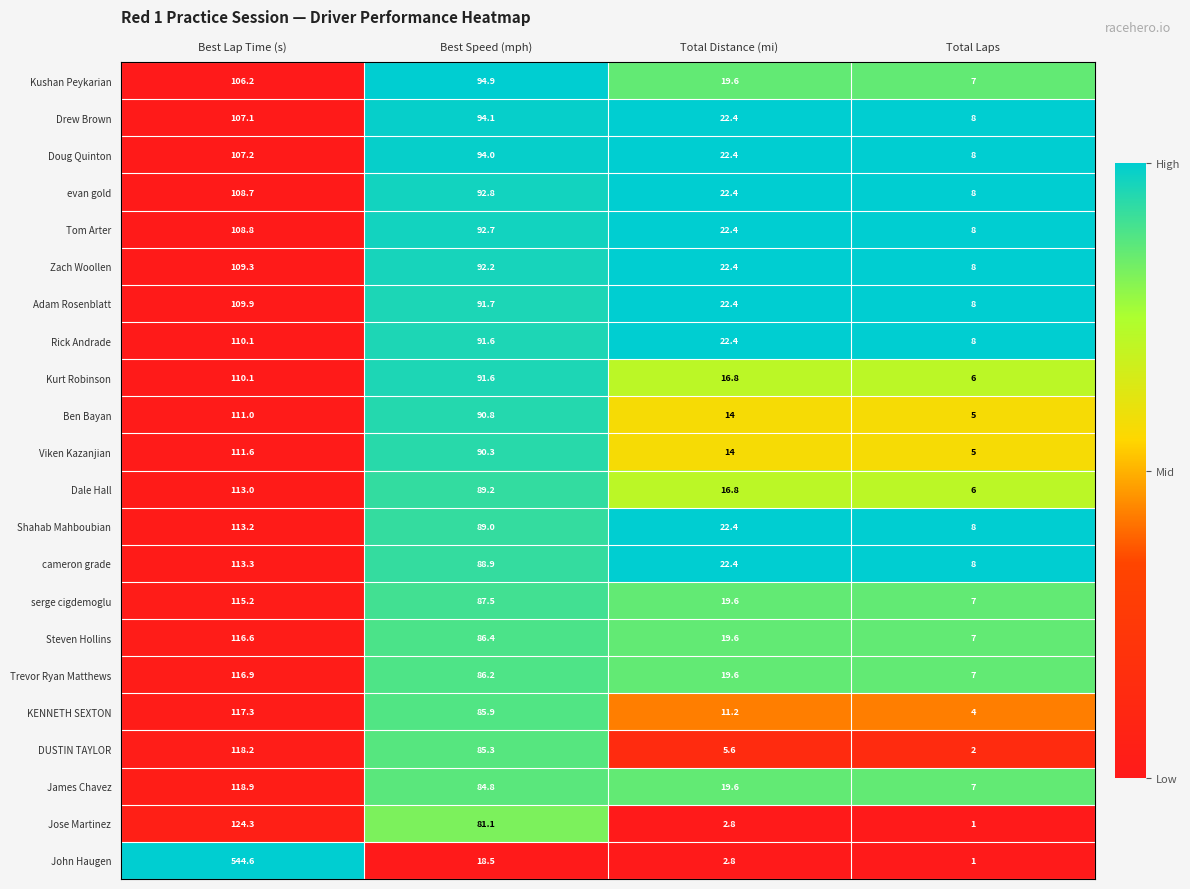

How many distinct data groups are displayed?

22